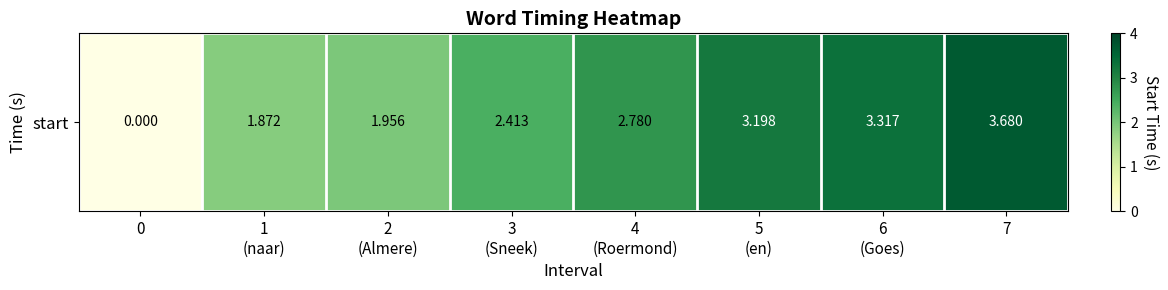

What is the maximum value shown in the chart?

3.7